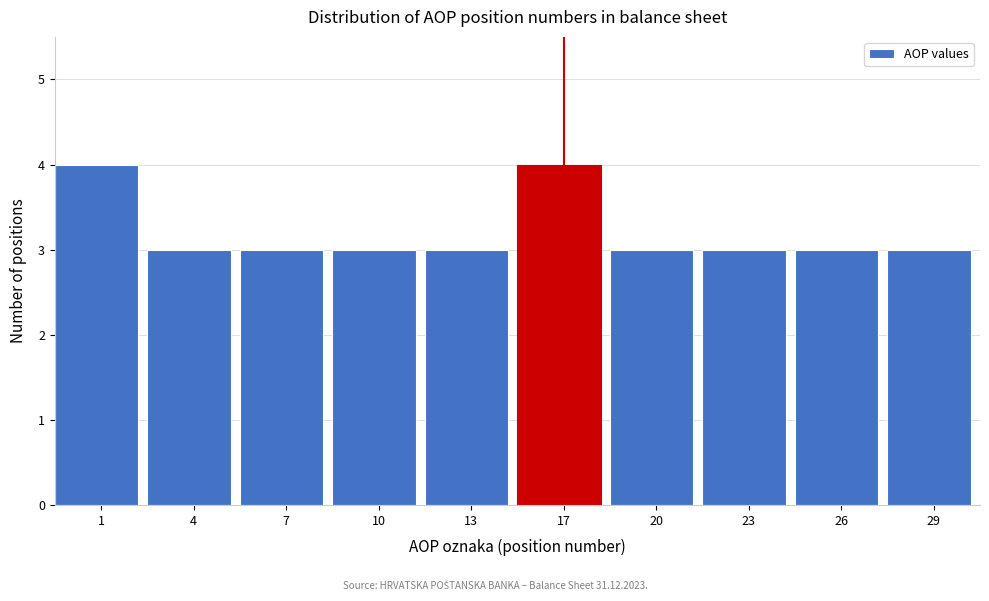

Reading left to right, transcribe all the data shown in this chart.

1=4	4=3	7=3	10=3	13=3	17=4	20=3	23=3	26=3	29=3